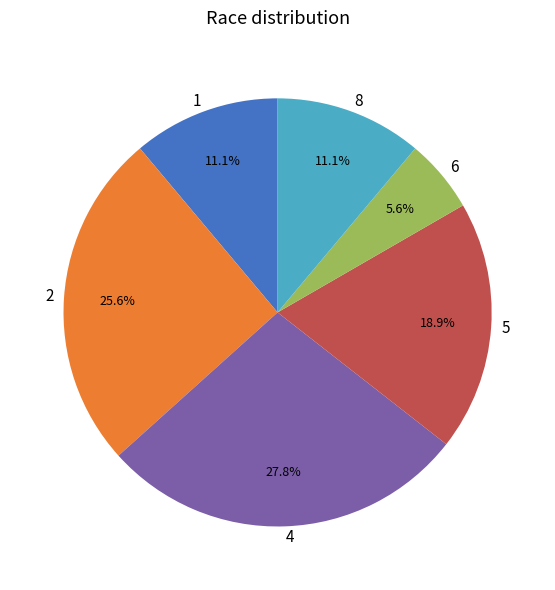

What is the smallest slice in the pie chart?

6